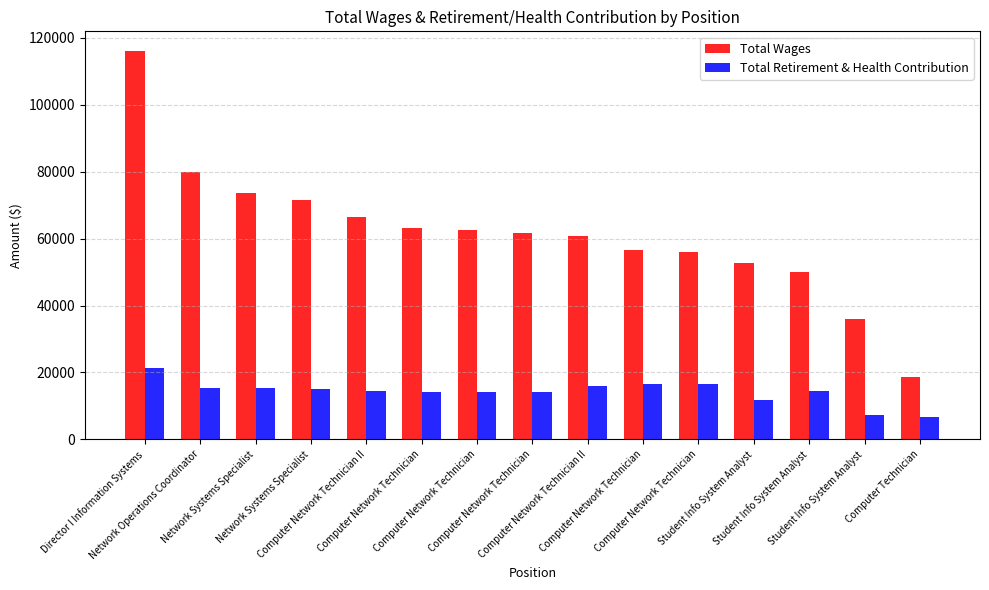

Reading left to right, transcribe all the data shown in this chart.

Total Wages: 116143	79831	73573	71659	66552	63141	62632	61699	60825	56518	55977	52656	49998	36010	18582
Total Retirement & Health Contribution: 21252	15263	15477	15176	14575	14205	14265	14115	15852	16616	16575	11658	14504	7181	6568